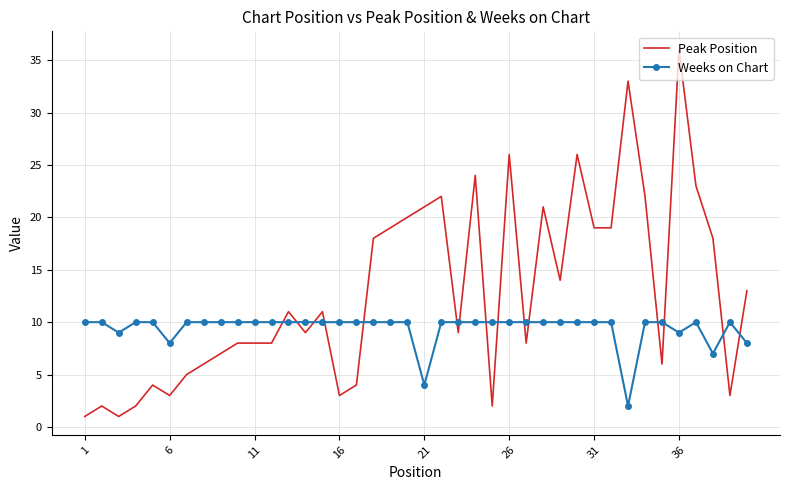

Which series has the largest range (max minus min)?

Peak Position